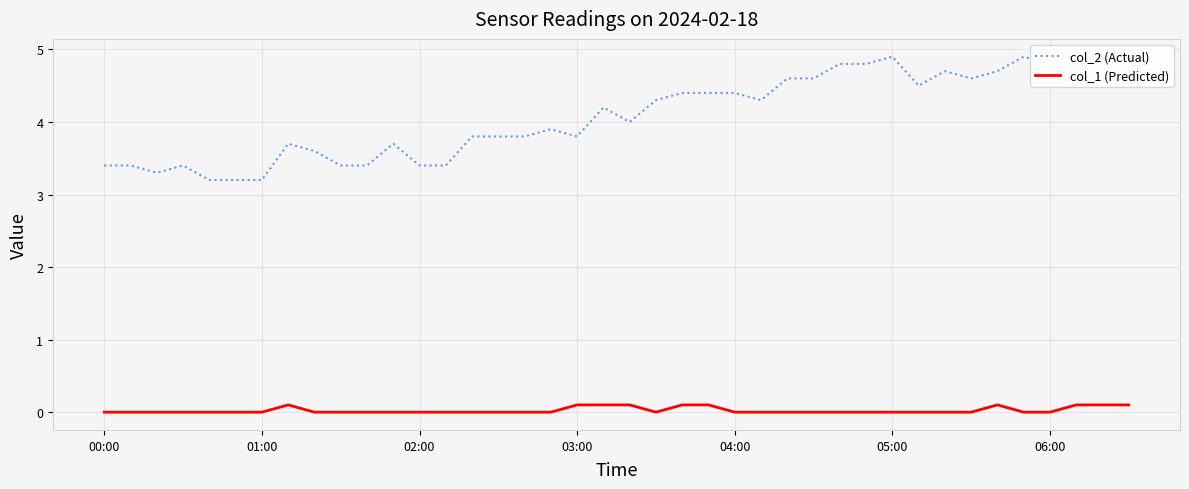

List the series in order of their overall mean, highest first.

col_2 (Actual), col_1 (Predicted)